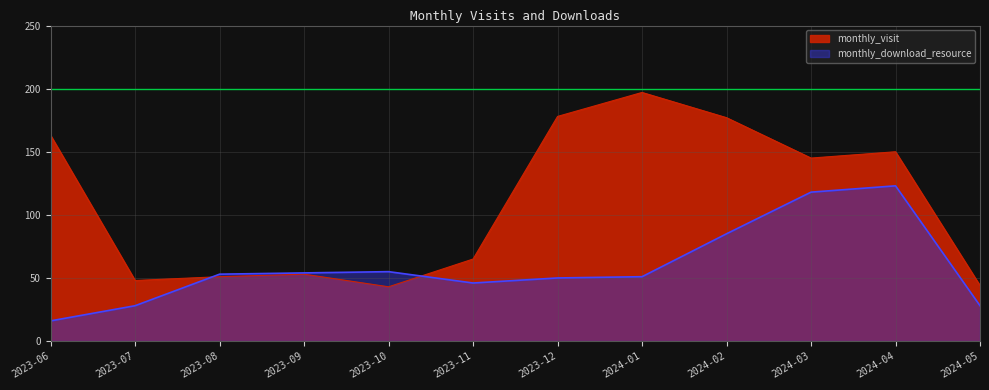

True or false: monthly_download_resource has more than 2 points higher than both neighbors.

False